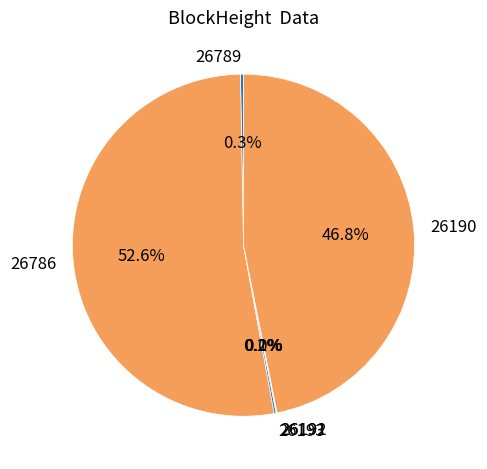

Is 26786 the majority of the pie?

Yes